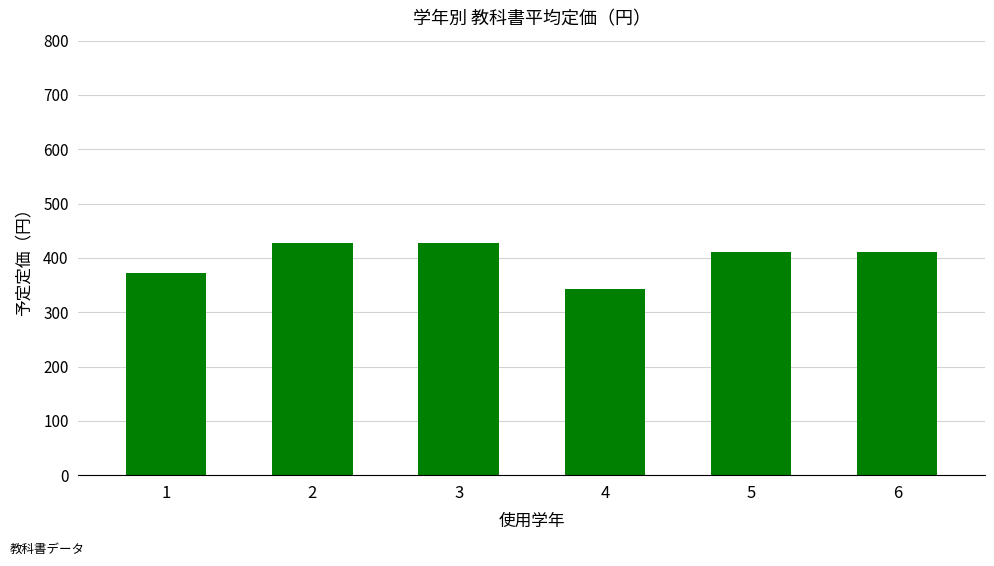

Where does the data first go above 410?

2